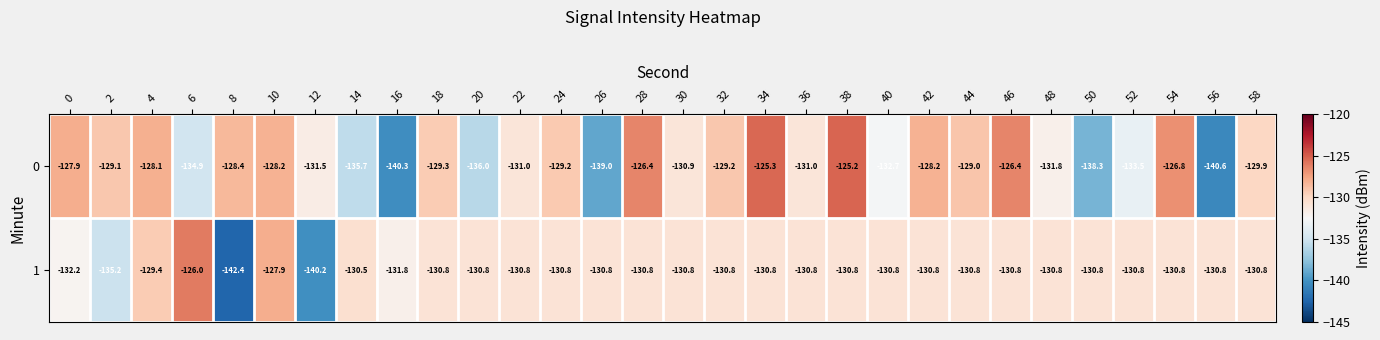

What is the maximum value for 0?

-125.2